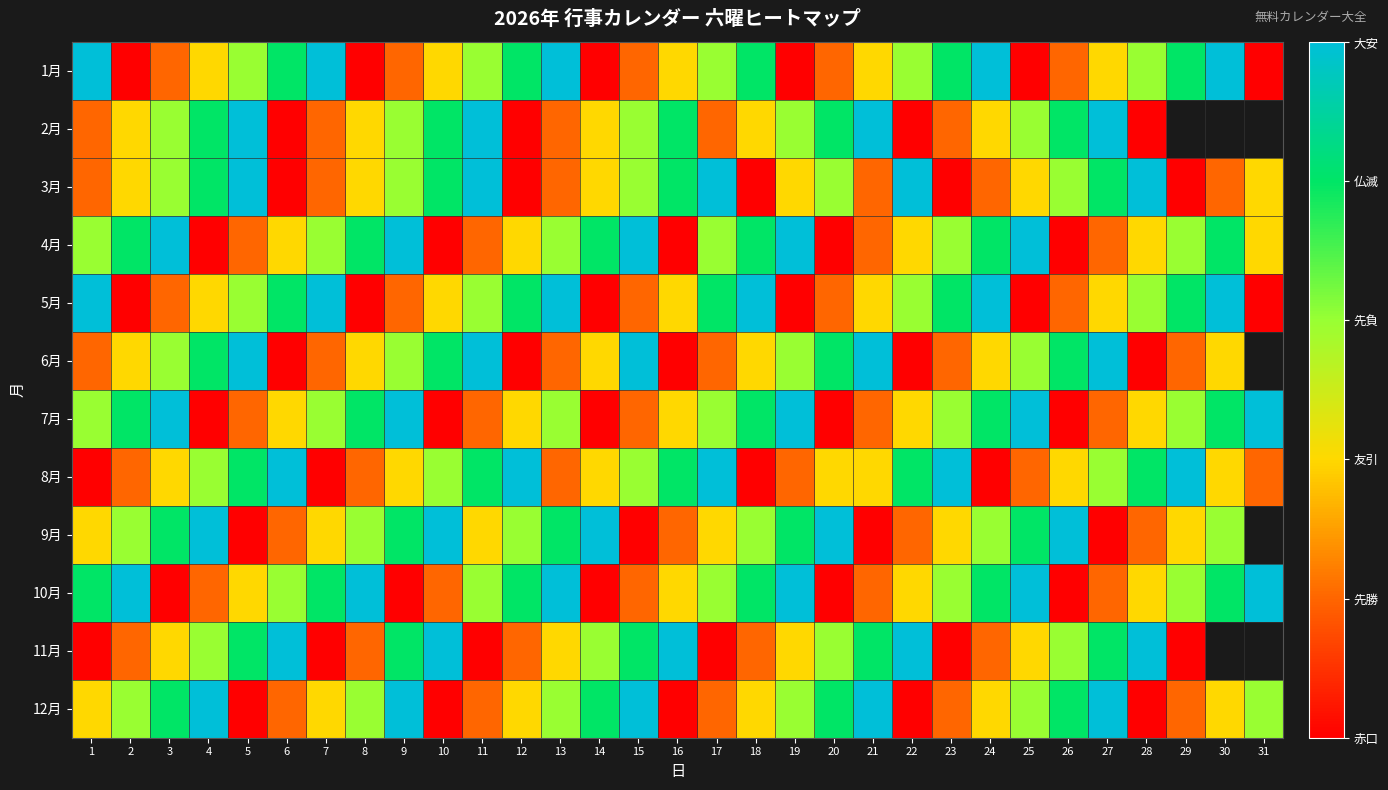

What is the difference between the maximum and minimum values in the 9月 series?

5.0